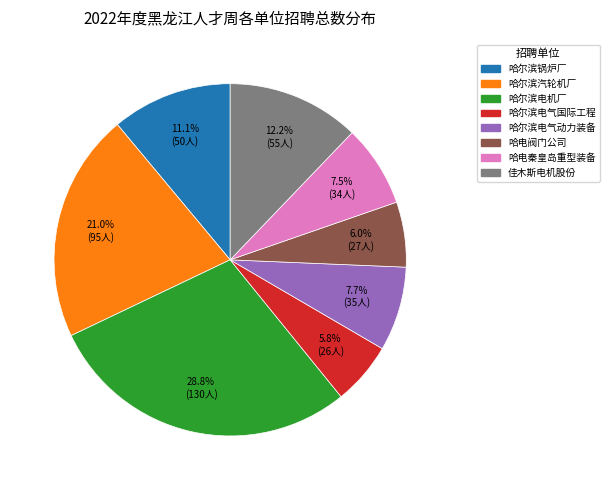

What is the ratio of the value at 哈尔滨汽轮机厂 to the value at 哈电秦皇岛重型装备?

2.8